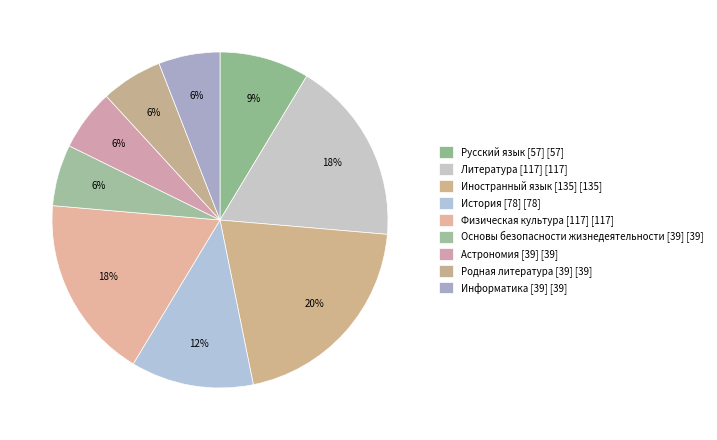

Which has a higher value, Иностранный язык [135] or Основы безопасности жизнедеятельности [39]?

Иностранный язык [135]